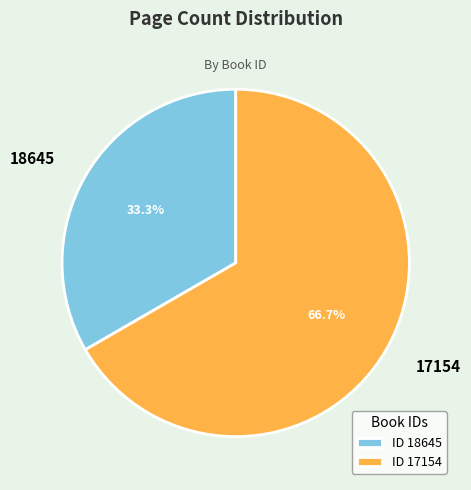

To the nearest percent, what percentage of the pie is 17154?

67%